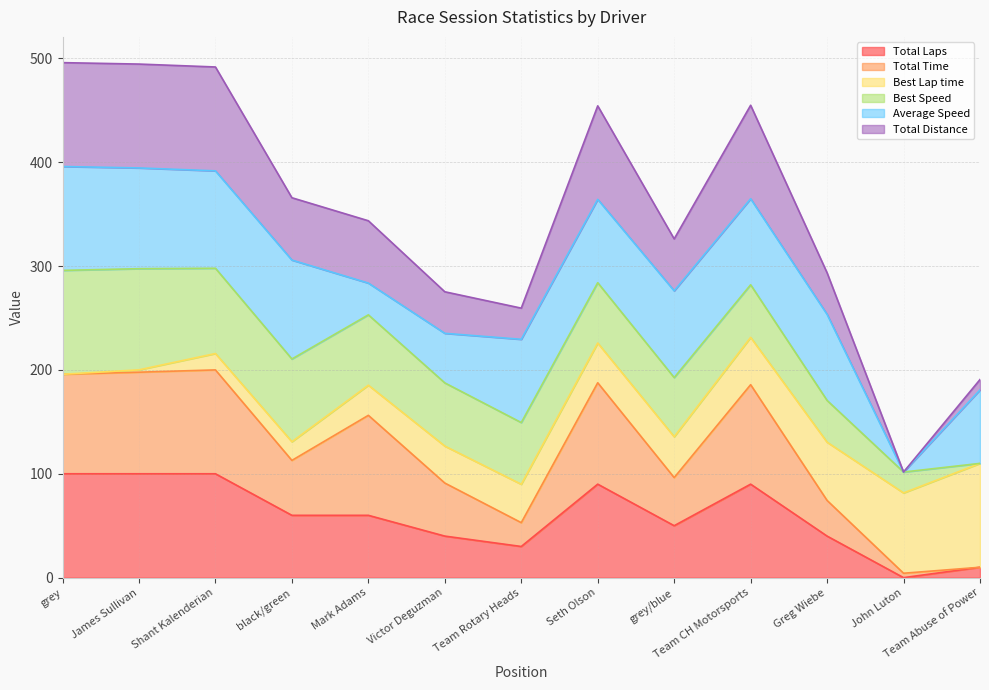

What is the difference between the second highest and second lowest values in the Total Laps series?

90.0